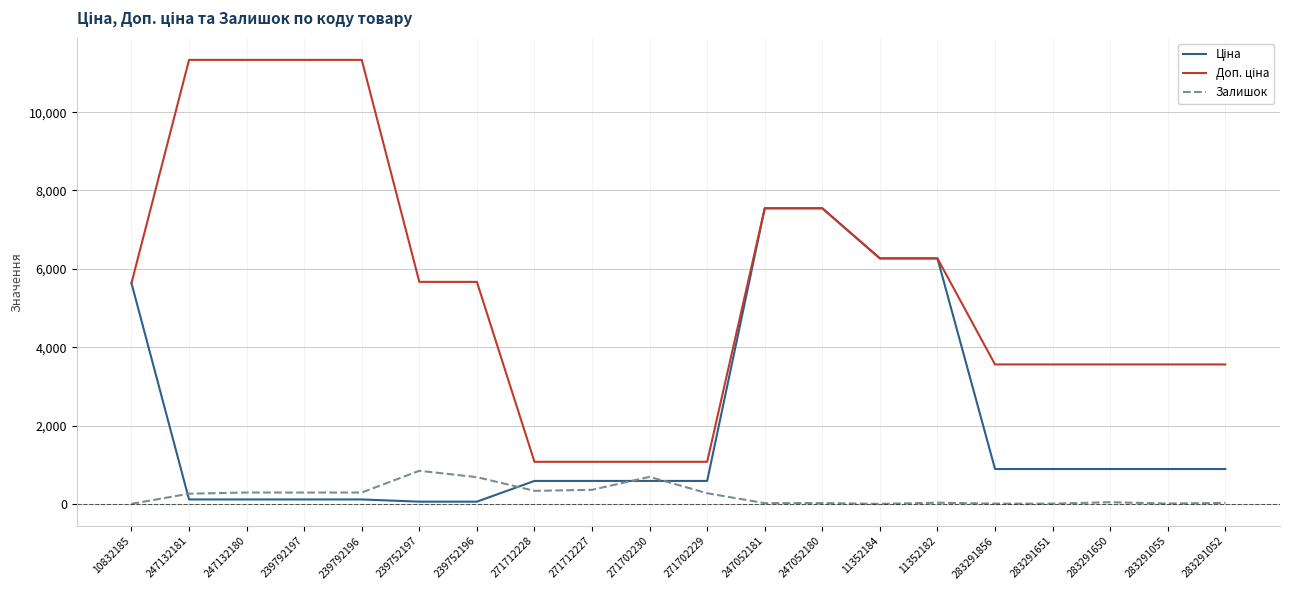

The Залишок series shows 683.0 at 239752196. True or false?

True